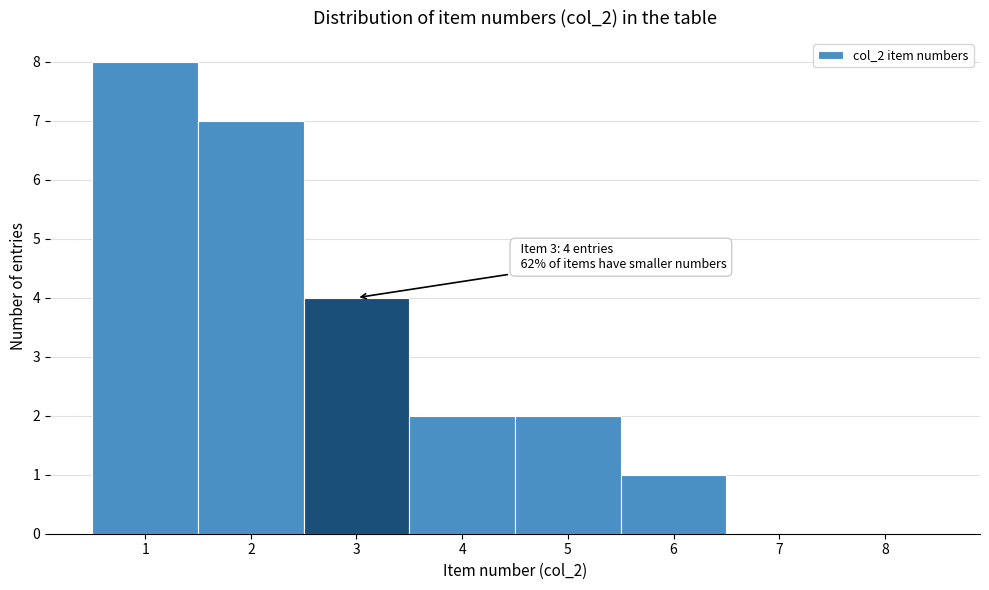

Which range on the x-axis has the tallest bar?

0.5 to 1.5